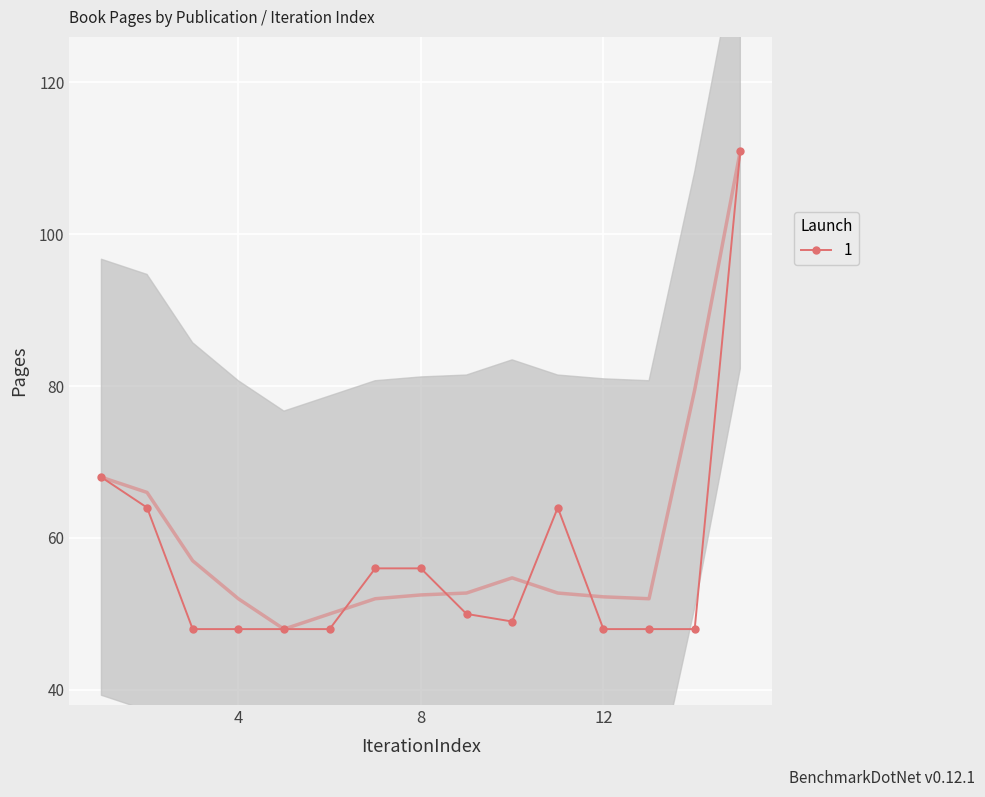

What is the difference between the maximum and minimum values?

63